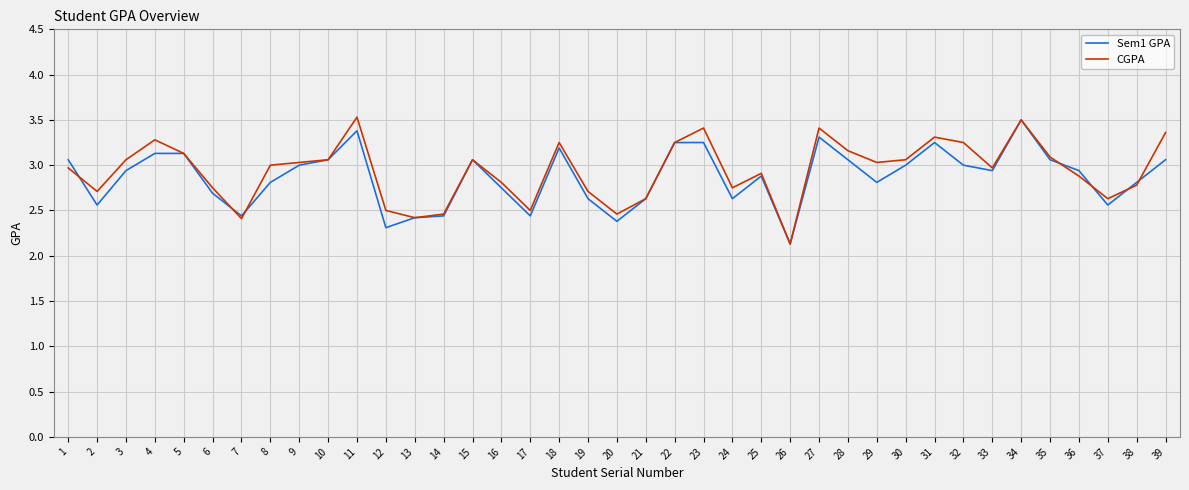

Is the value of Sem1 GPA at 24 greater than the value of CGPA at 3?

No